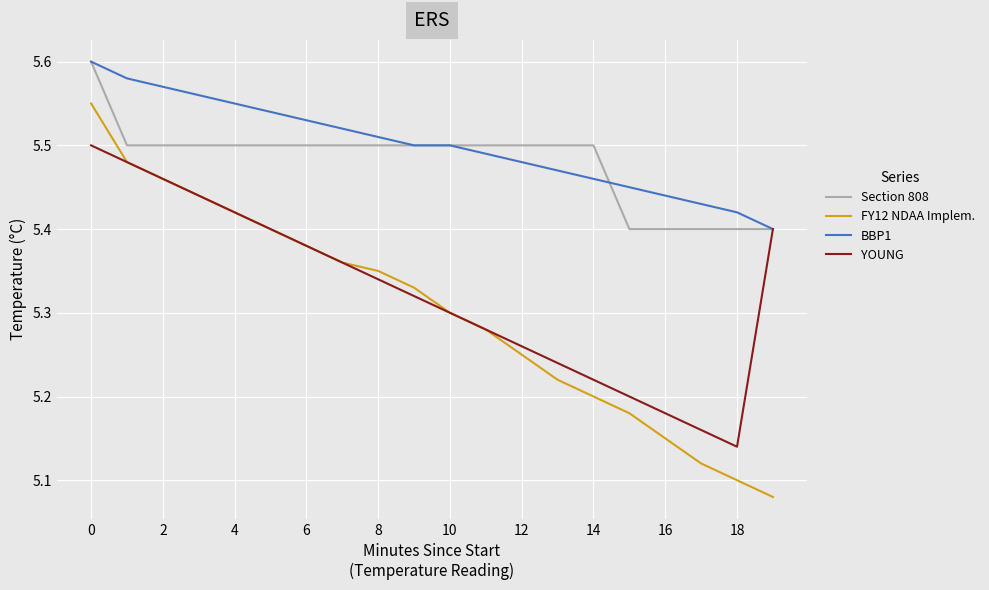

What is the difference between the maximum and minimum values in the Section 808 series?

0.2